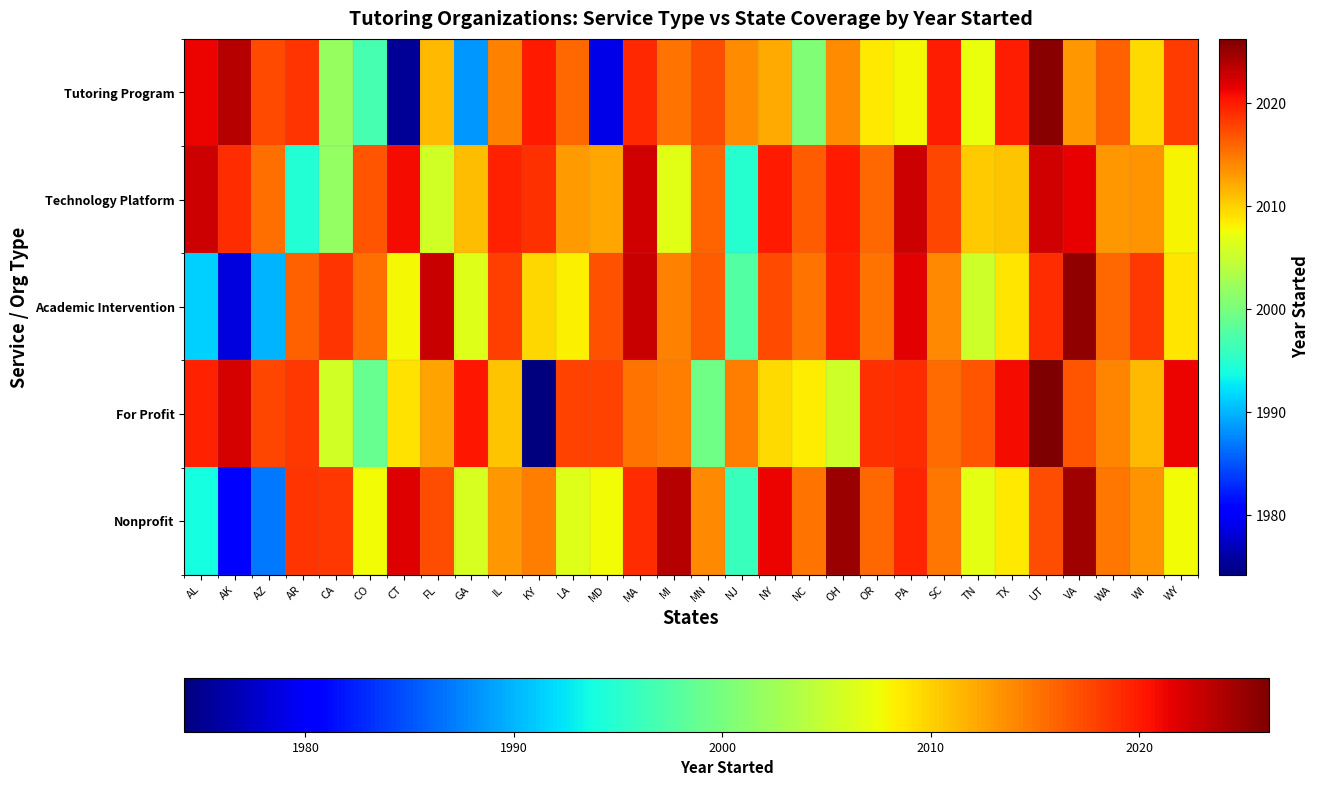

Reading left to right, what are all the values shown in this chart?

Tutoring Program: AL=2021.2	AK=2023.7	AZ=2017.4	AR=2018.6	CA=2001.9	CO=1996.9	CT=1975.3	FL=2011.2	GA=1988.6	IL=2014.2	KY=2020.1	LA=2015.8	MD=1979.0	MA=2019.3	MI=2015.1	MN=2017.1	NJ=2013.8	NY=2012.1	NC=2000.6	OH=2013.7	OR=2008.7	PA=2007.8	SC=2019.8	TN=2007.2	TX=2019.7	UT=2025.7	VA=2013.2	WA=2016.1	WI=2009.6	WY=2018.3
Technology Platform: AL=2022.6	AK=2019.0	AZ=2015.4	AR=1994.7	CA=2001.8	CO=2016.9	CT=2020.8	FL=2005.6	GA=2011.1	IL=2019.6	KY=2018.7	LA=2013.0	MD=2012.2	MA=2022.5	MI=2006.6	MN=2016.0	NJ=1994.9	NY=2020.1	NC=2016.3	OH=2020.1	OR=2015.8	PA=2022.7	SC=2017.6	TN=2010.4	TX=2010.6	UT=2022.5	VA=2021.5	WA=2013.2	WI=2013.3	WY=2008.0
Academic Intervention: AL=1991.3	AK=1978.6	AZ=1990.0	AR=2016.1	CA=2018.7	CO=2015.3	CT=2007.8	FL=2022.8	GA=2006.4	IL=2017.9	KY=2009.6	LA=2008.2	MD=2017.0	MA=2022.9	MI=2014.2	MN=2016.4	NJ=1997.6	NY=2017.4	NC=2015.2	OH=2019.7	OR=2015.2	PA=2021.7	SC=2014.0	TN=2005.4	TX=2008.9	UT=2019.0	VA=2025.4	WA=2015.8	WI=2018.3	WY=2008.8
For Profit: AL=2019.7	AK=2022.3	AZ=2017.6	AR=2018.4	CA=2005.6	CO=1999.0	CT=2009.1	FL=2012.6	GA=2020.2	IL=2010.6	KY=1974.2	LA=2017.8	MD=2017.9	MA=2015.1	MI=2014.4	MN=1999.5	NJ=2014.5	NY=2009.5	NC=2008.4	OH=2005.5	OR=2018.7	PA=2019.0	SC=2015.6	TN=2016.8	TX=2020.8	UT=2026.2	VA=2016.8	WA=2014.1	WI=2011.4	WY=2021.2
Nonprofit: AL=1993.8	AK=1980.4	AZ=1986.9	AR=2018.7	CA=2018.4	CO=2007.6	CT=2021.9	FL=2017.2	GA=2006.0	IL=2013.1	KY=2014.5	LA=2006.3	MD=2007.7	MA=2019.0	MI=2023.7	MN=2013.9	NJ=1996.1	NY=2021.2	NC=2015.2	OH=2024.8	OR=2015.8	PA=2019.5	SC=2015.0	TN=2006.8	TX=2008.7	UT=2017.2	VA=2024.7	WA=2015.0	WI=2013.3	WY=2007.7